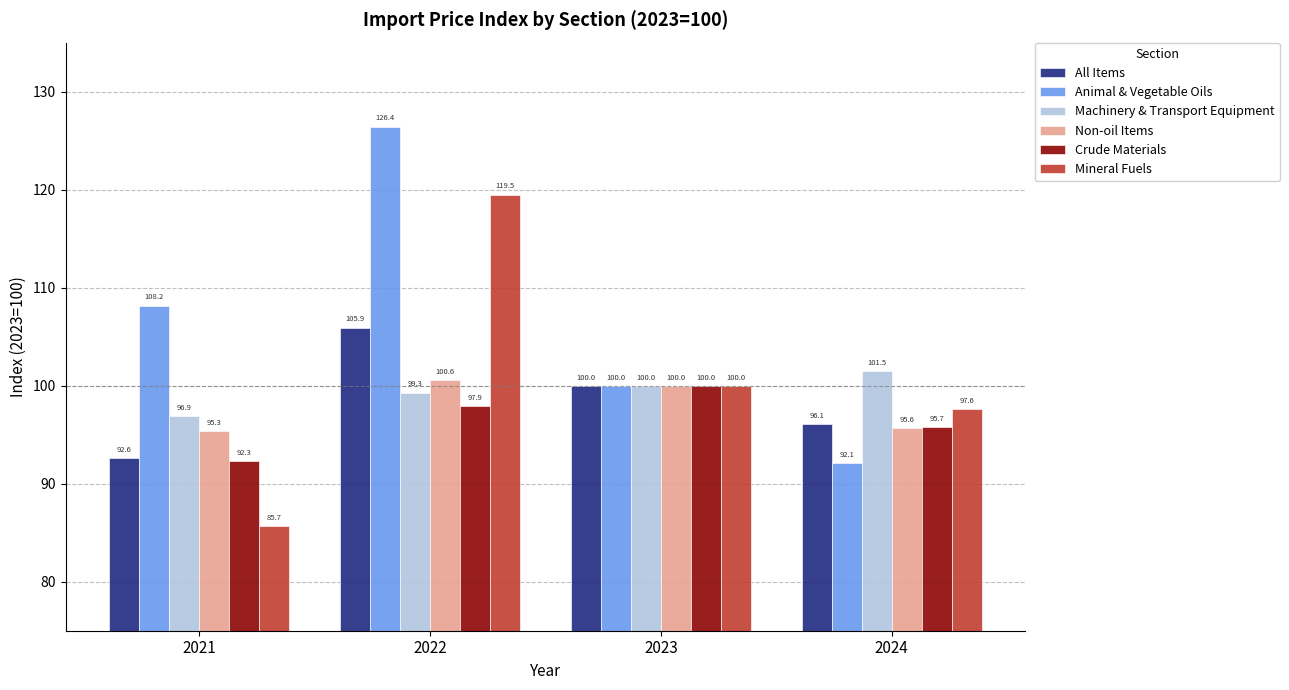

Rank the series by their maximum value, from highest to lowest.

Animal & Vegetable Oils, Mineral Fuels, All Items, Machinery & Transport Equipment, Non-oil Items, Crude Materials